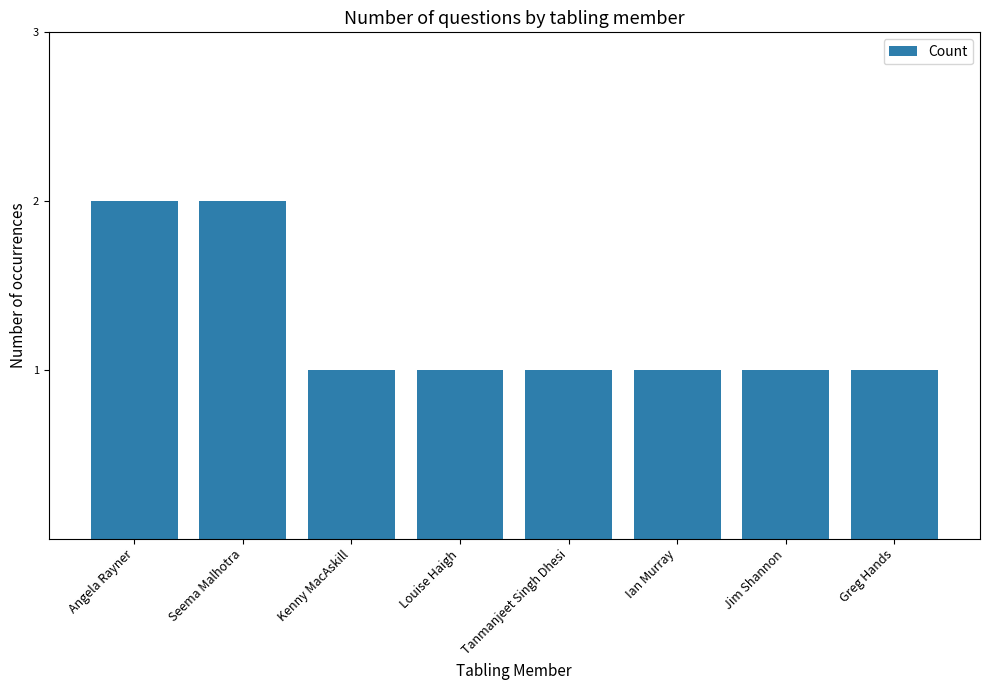

What position from the right is Seema Malhotra?

7